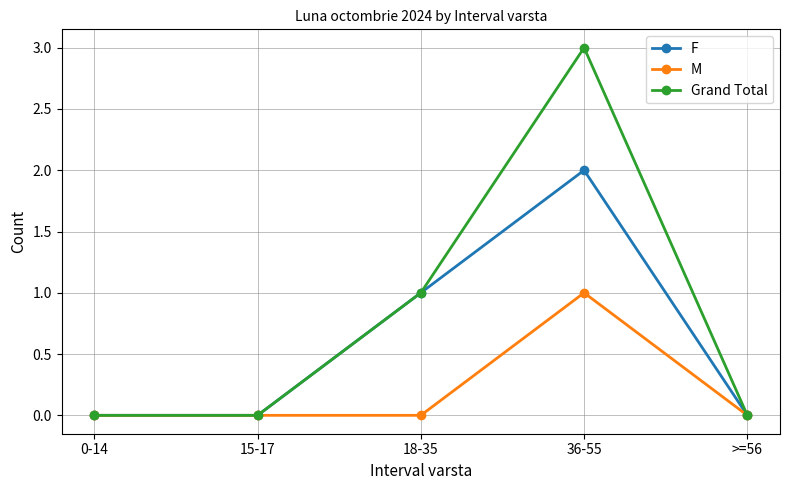

What is the value of the Grand Total point at the 3rd from the left?

1